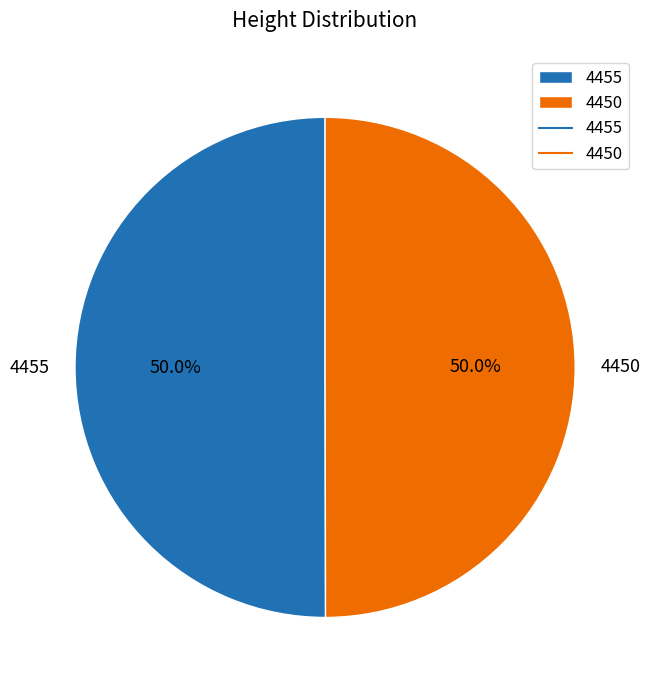

To the nearest percent, what is the average slice percentage?

50%